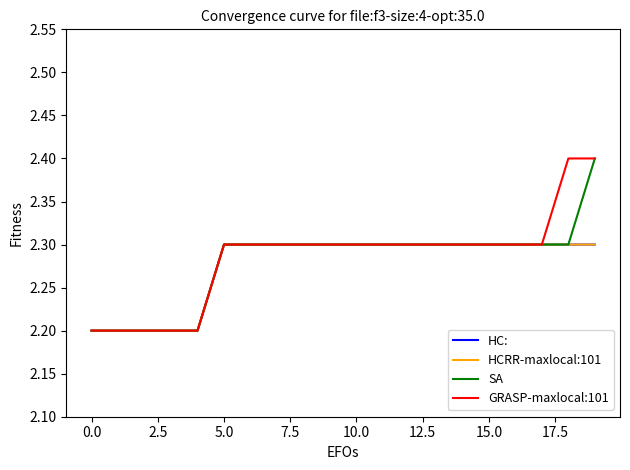

At how many categories does at least one series exceed 2?

20